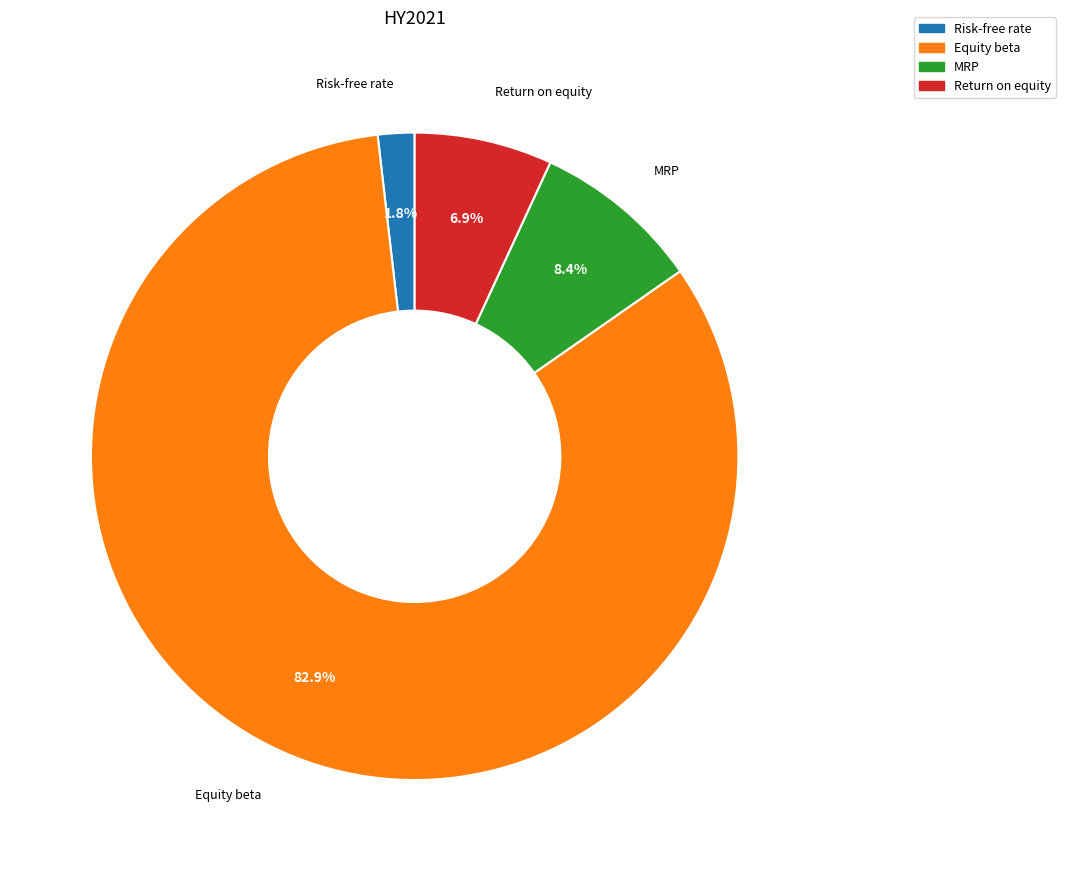

To the nearest percent, what portion does Equity beta represent?

83%